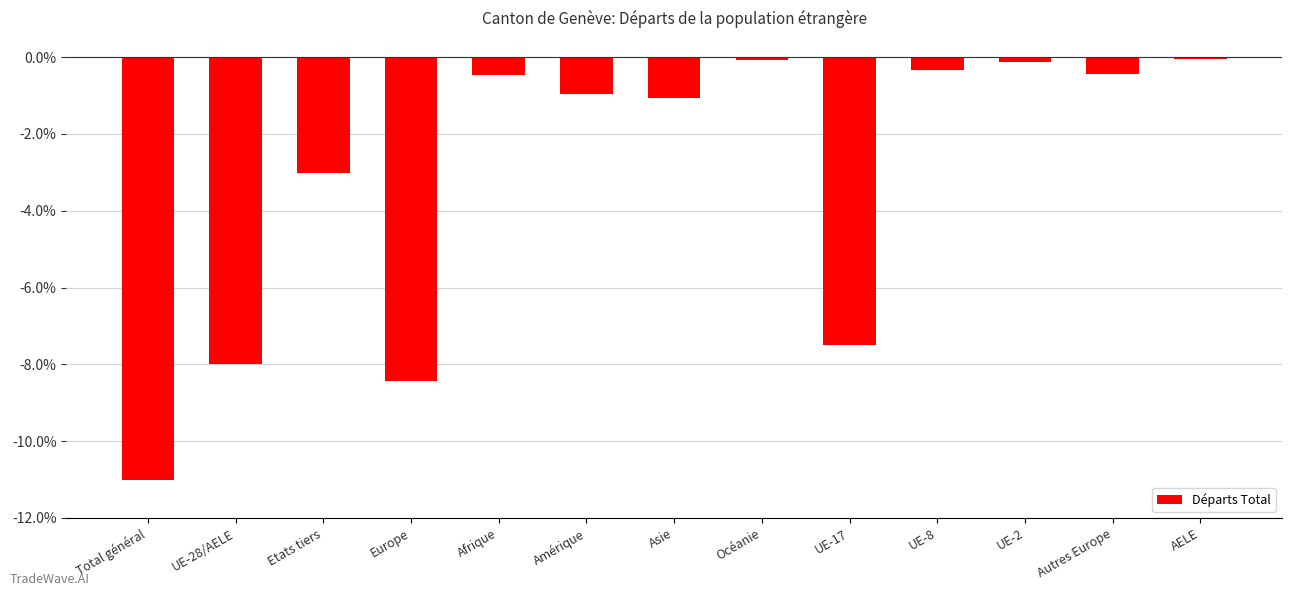

What is the sum of the values at Afrique and Europe?

-8.9